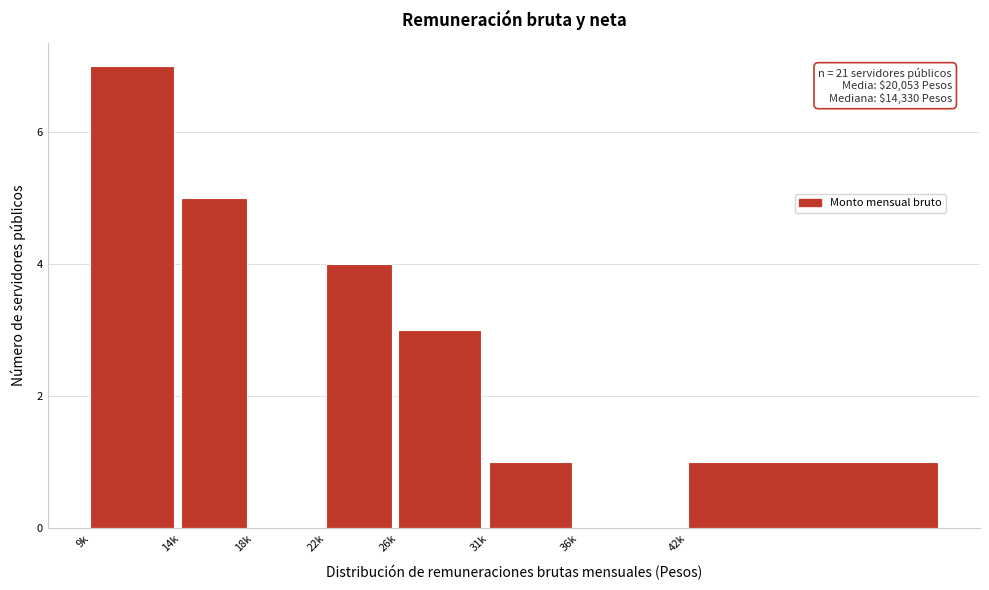

Reading left to right, extract all data points from this chart.

9k=7	14k=5	18k=0	22k=4	26k=3	31k=1	36k=0	42k=1